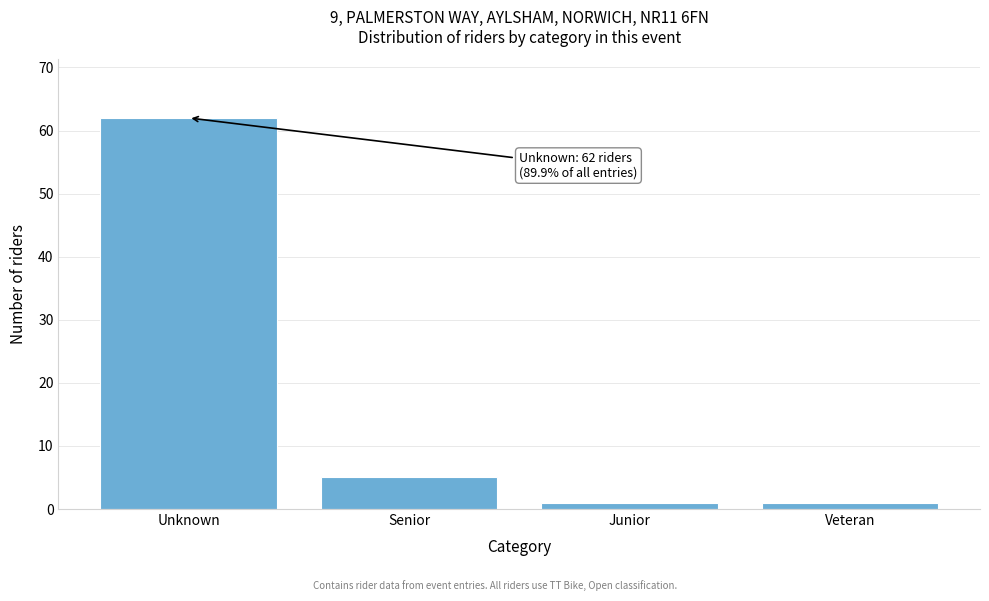

Reading right to left, extract all data points from this chart.

1	1	5	62